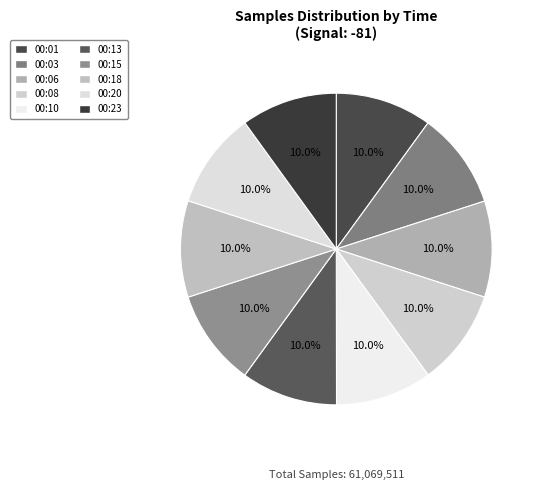

Which slice is the smallest?

00:06